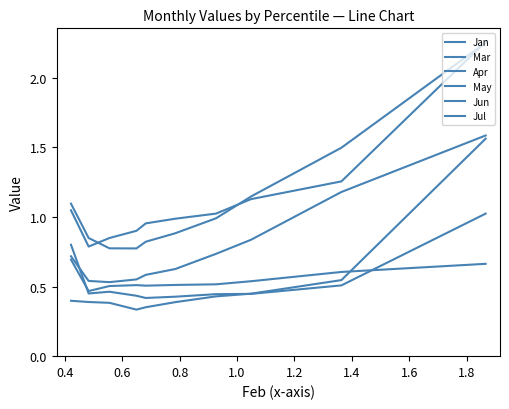

What is the average value of the May series?

0.6